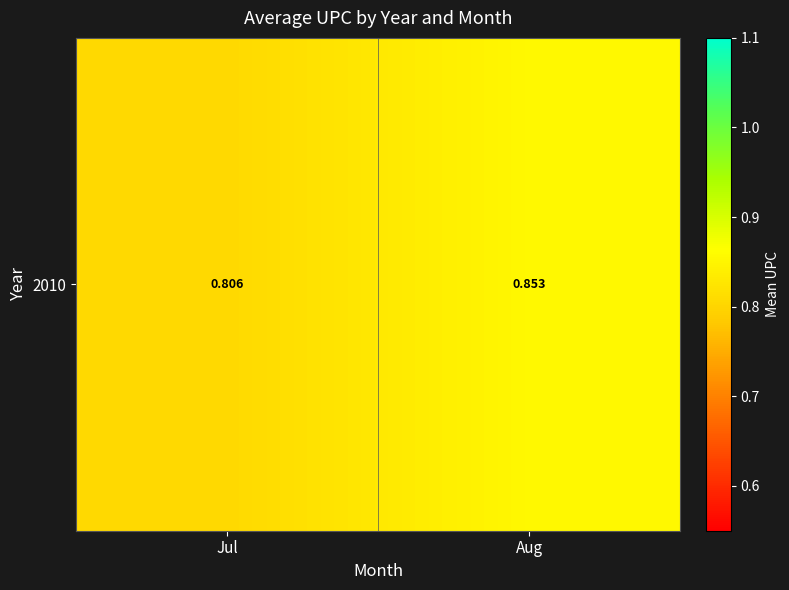

Rank the categories by value from highest to lowest.

Aug, Jul